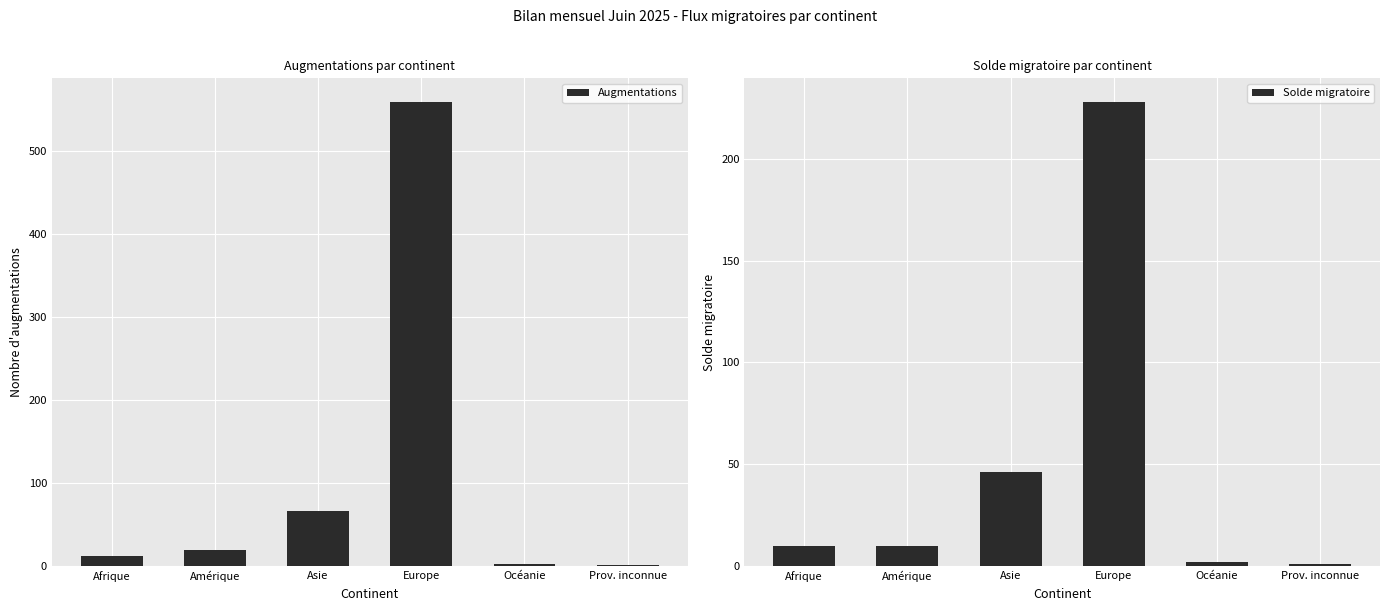

What is the difference between the highest and lowest values at Europe?

331